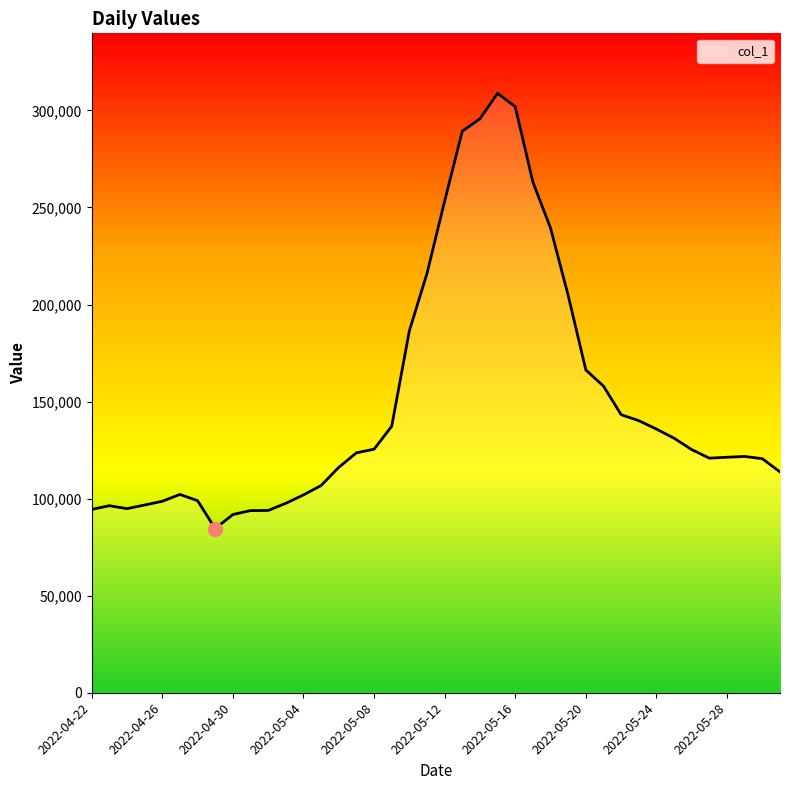

What is the smallest value displayed?

84563.0